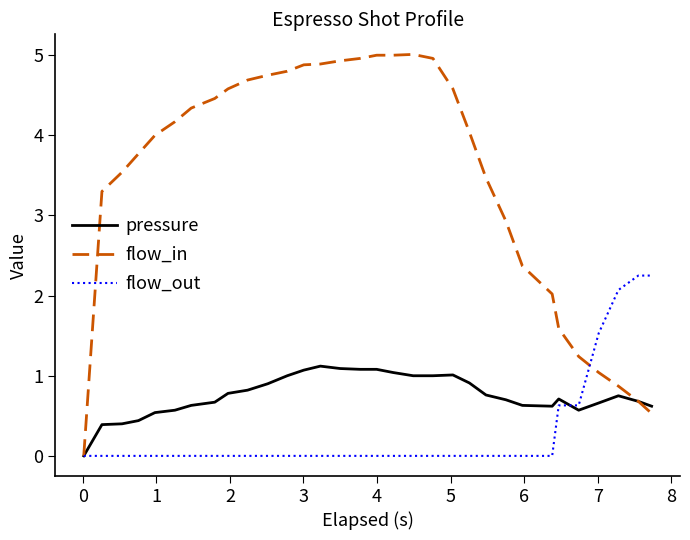

How many lines are shown in the chart?

3